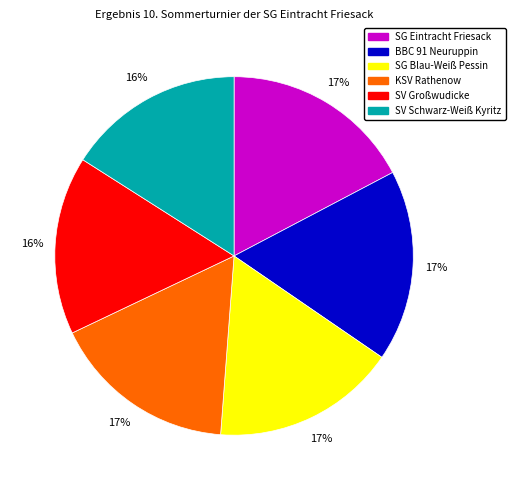

Do SV Schwarz-Weiß Kyritz and KSV Rathenow together represent more than half of the pie?

No